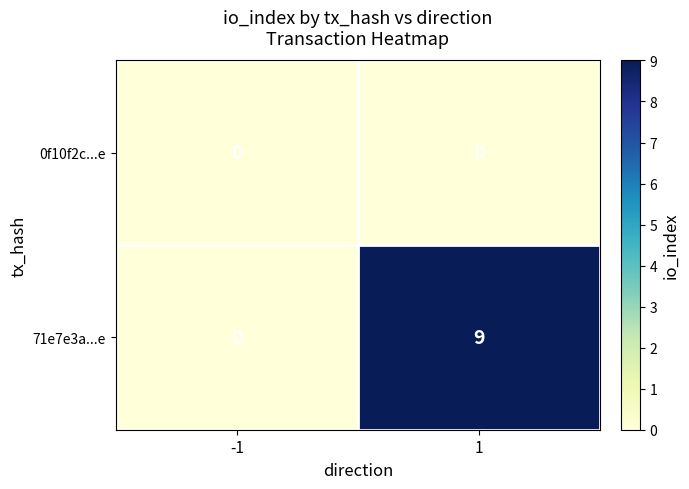

At 1, list the series in order from largest to smallest.

71e7e3a...e, 0f10f2c...e